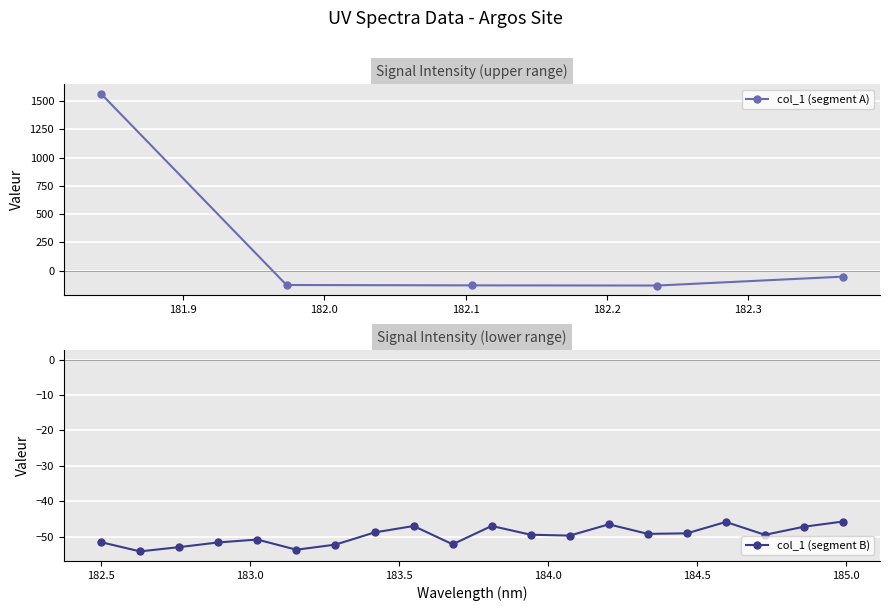

How many series are shown in this chart?

1